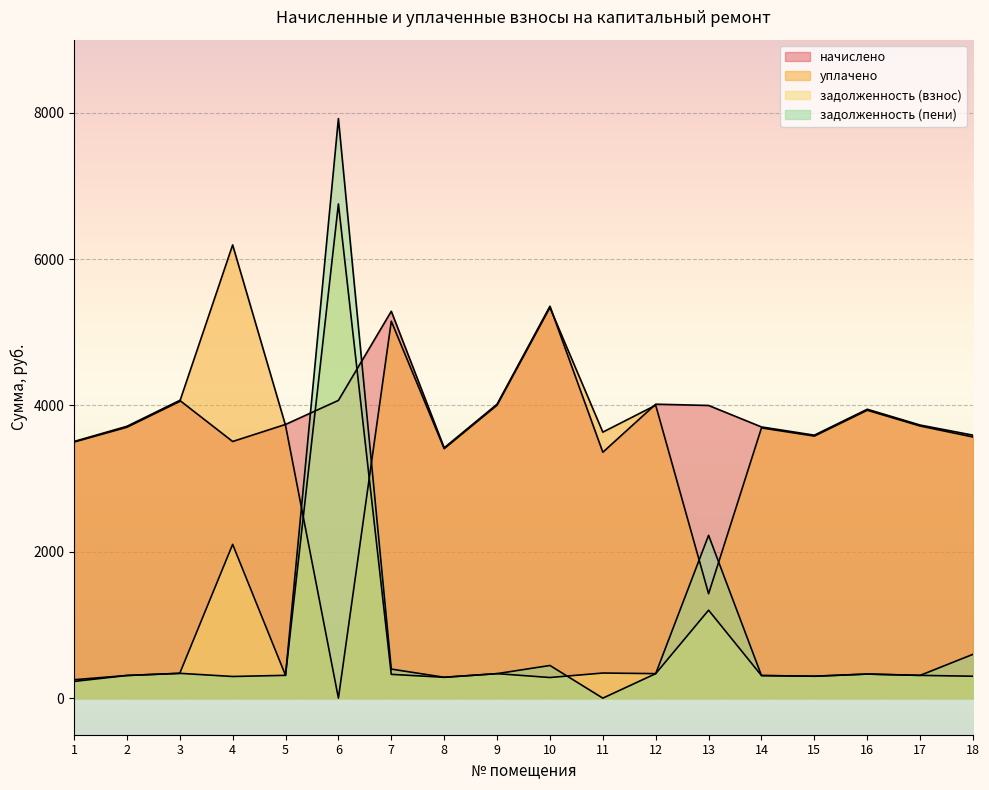

After their last crossing, which series has the higher values: уплачено or задолженность (пени)?

уплачено